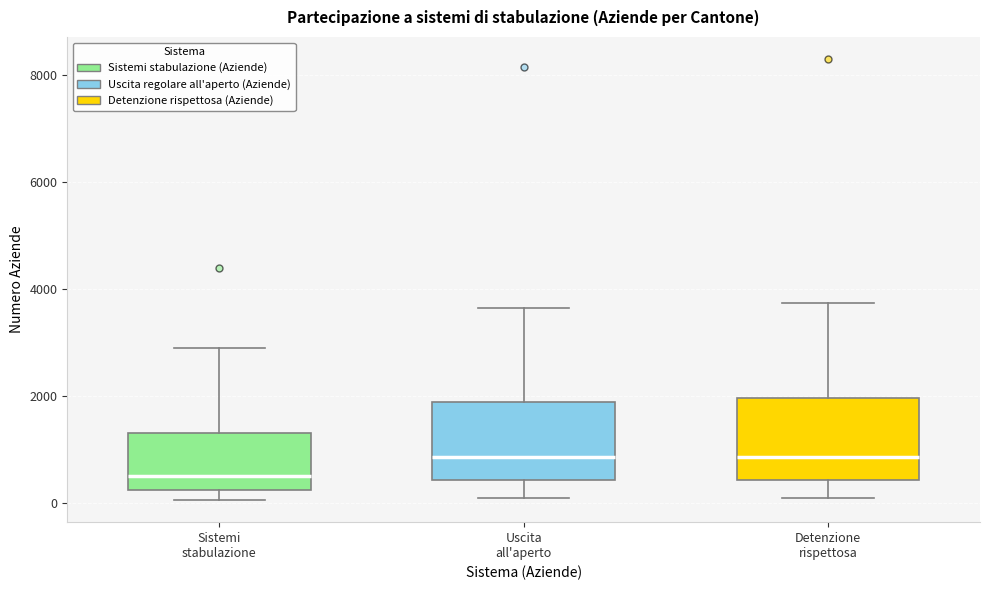

Reading left to right, transcribe this box plot: for each box, give where its median line is, the range the box spans, and where its two whiskers end, as read against the y-axis. The values are not printed on the chart, so give them approximately, as read against the axis.

Sistemi stabulazione: median 400, box 200 to 1400, whiskers 0 to 2800
Uscita all'aperto: median 800, box 400 to 1800, whiskers 0 to 3600
Detenzione rispettosa: median 800, box 400 to 2000, whiskers 0 to 3800